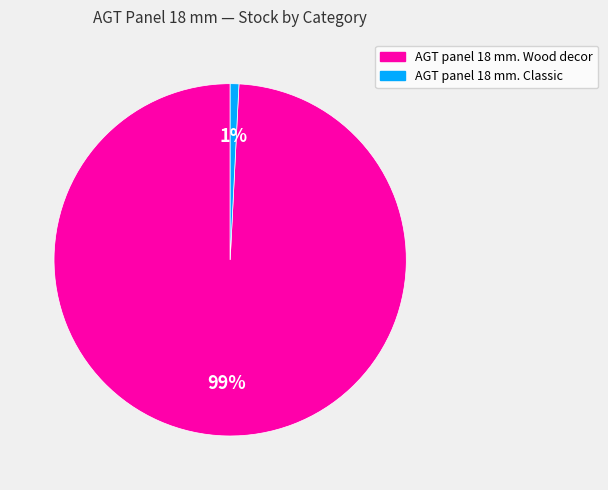

Count the number of slices in the pie.

2